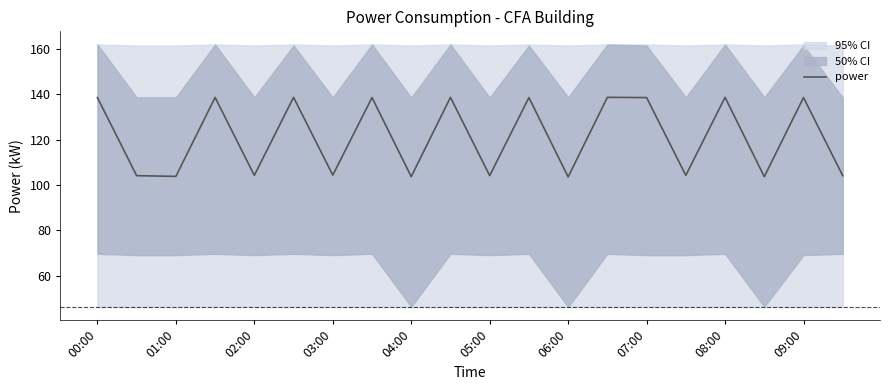

What is the value of the 14th point from the left?

138.6